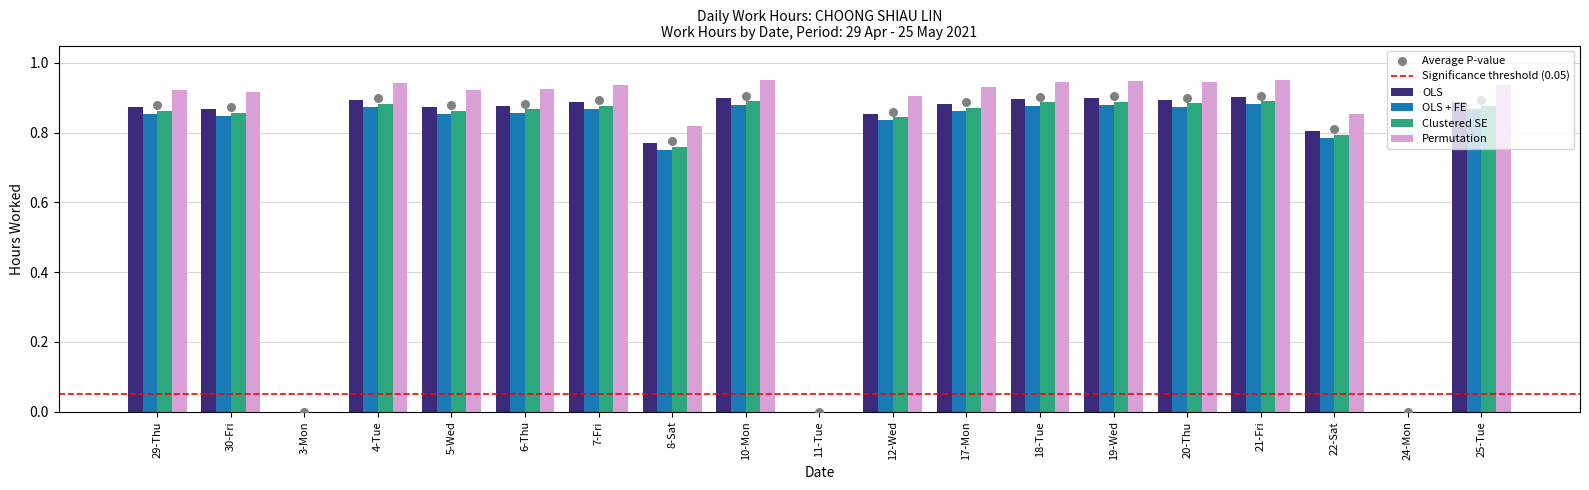

Which series has the largest total across all categories?

OLS + FE